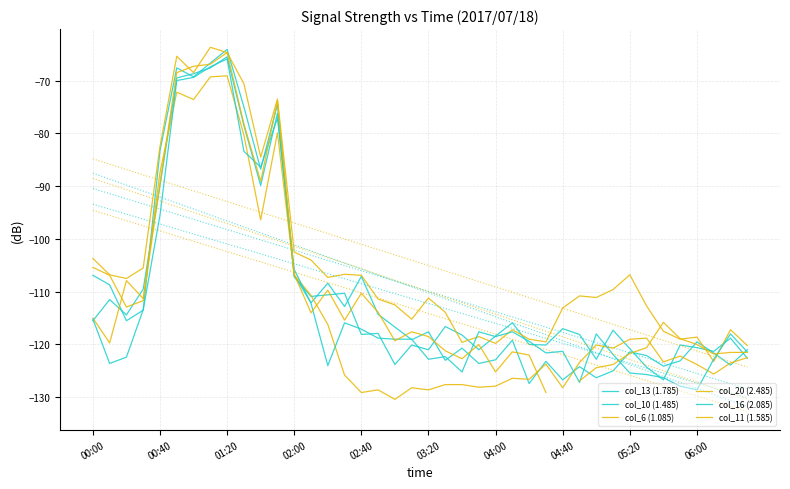

Which series changed the most between 30 and 34?

col_11 (1.585)